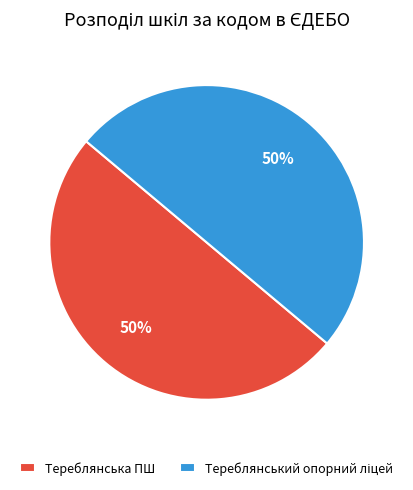

To the nearest percent, what portion does Тереблянська ПШ represent?

50%